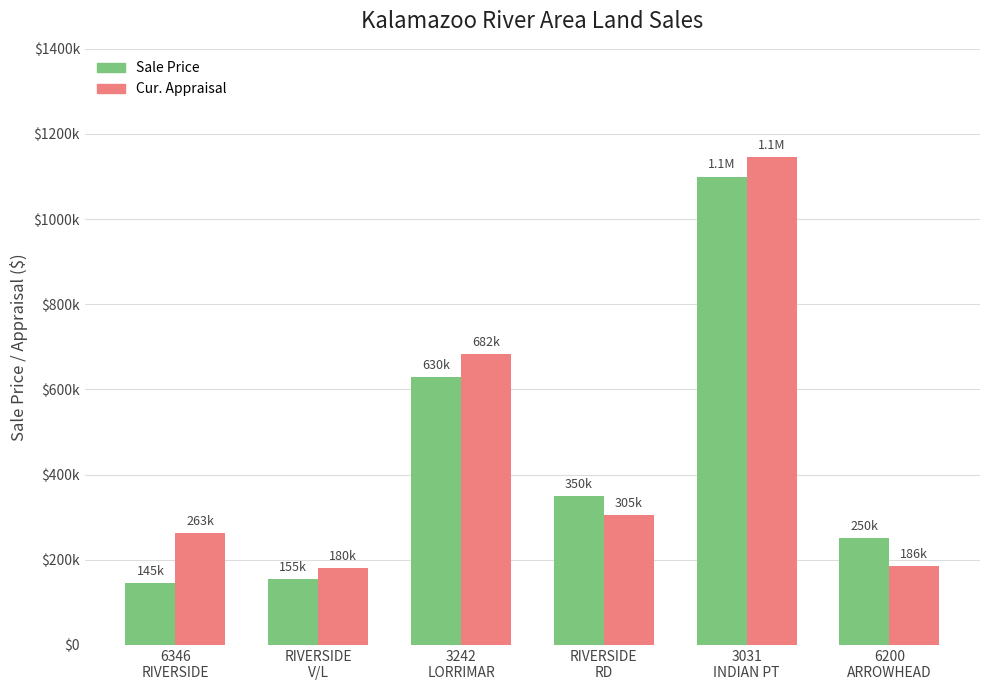

What is the spread (max minus min) of values at 3031
INDIAN PT?

45339